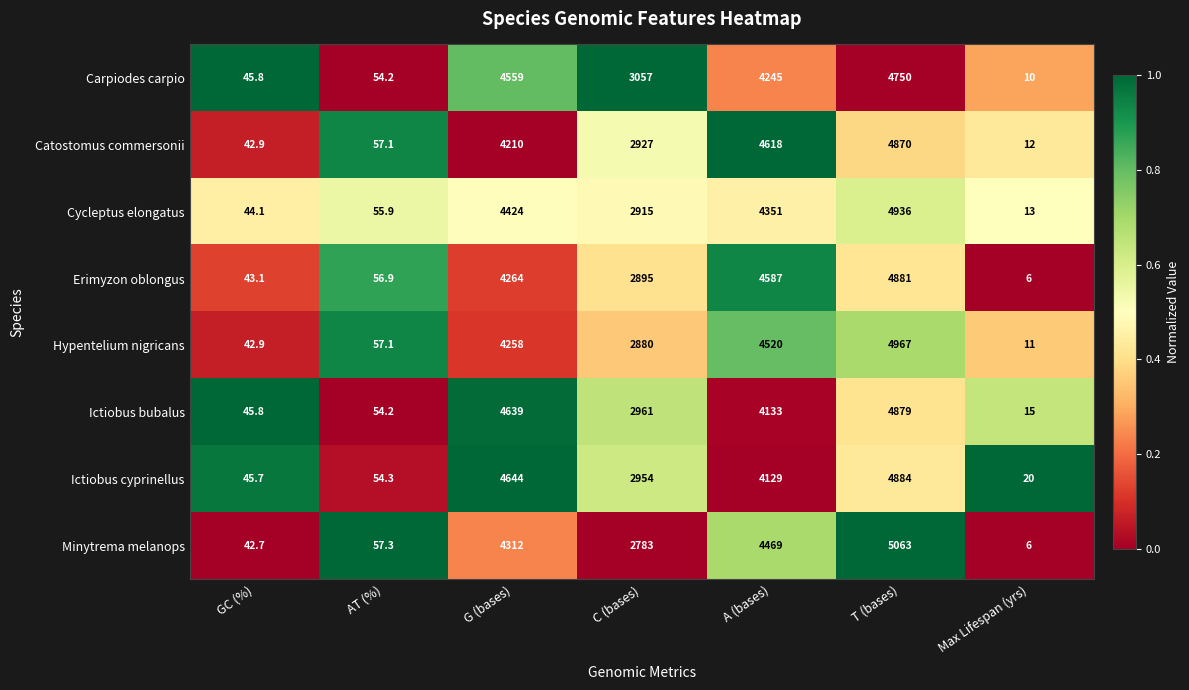

Where is Erimyzon oblongus nearest to the value 2443?

C (bases)